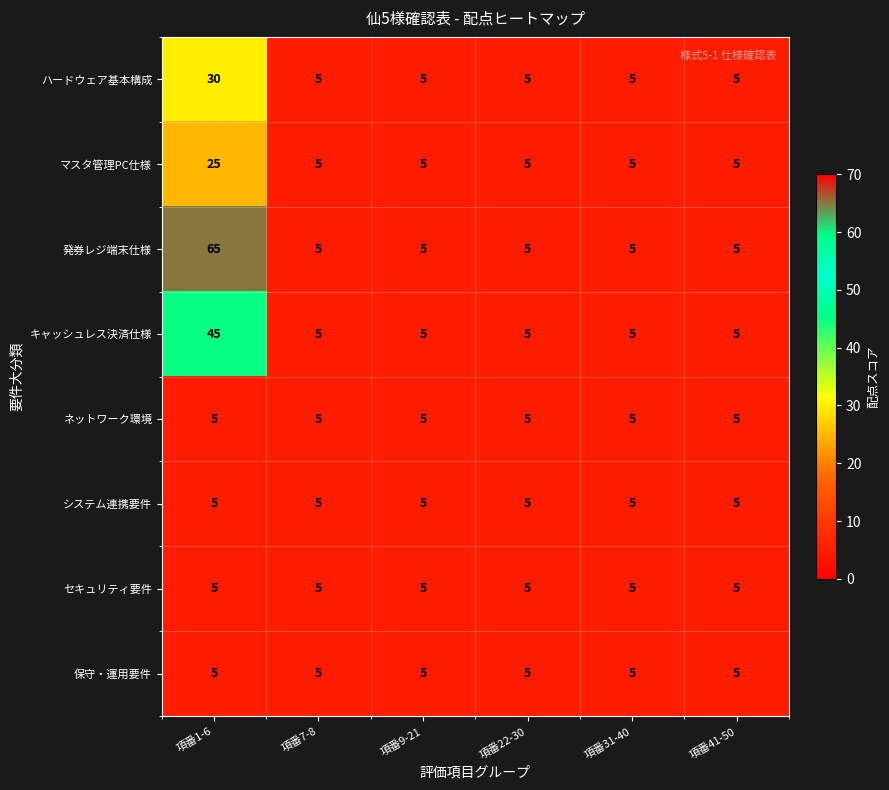

What is the maximum value shown in the chart?

65